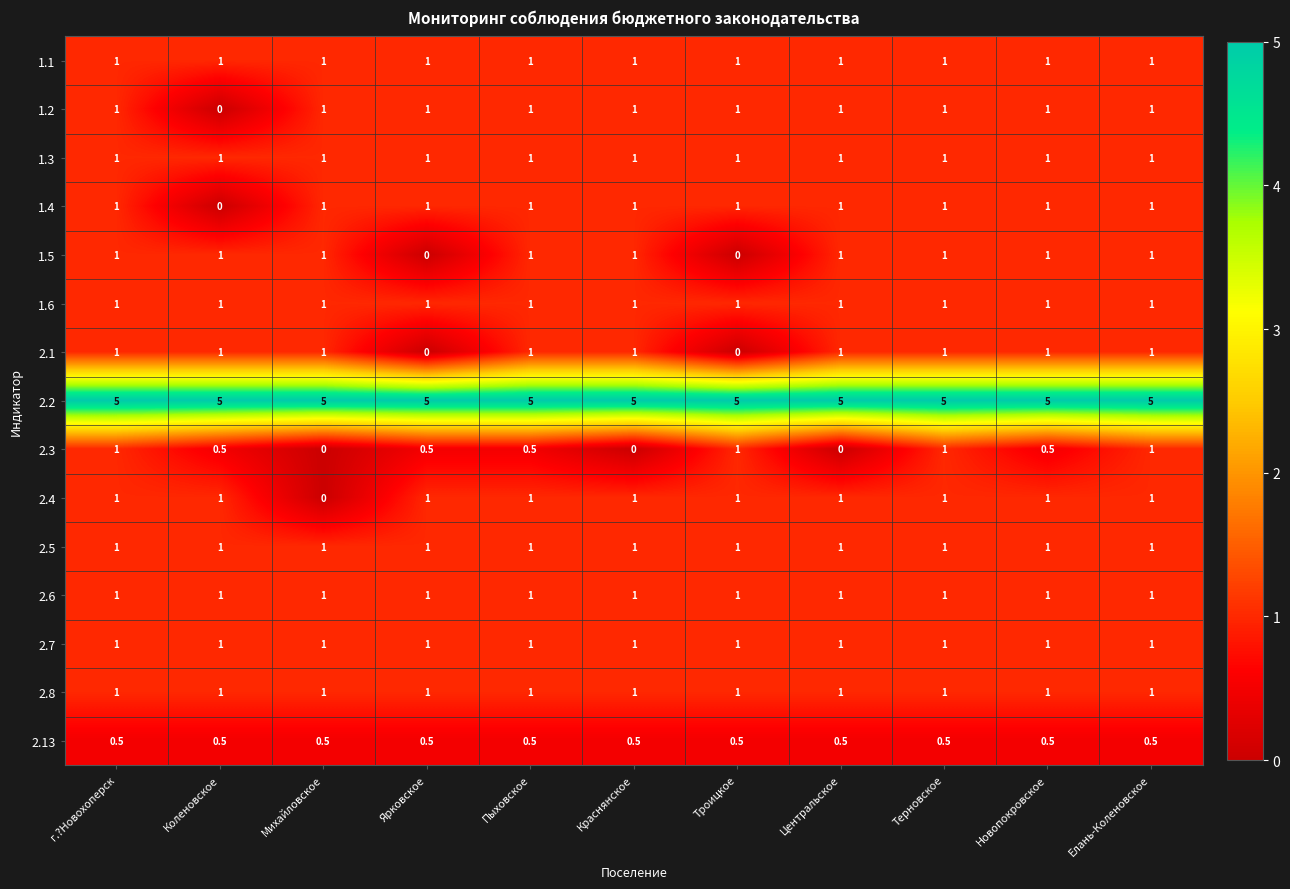

Which series has the largest total across all categories?

2.2